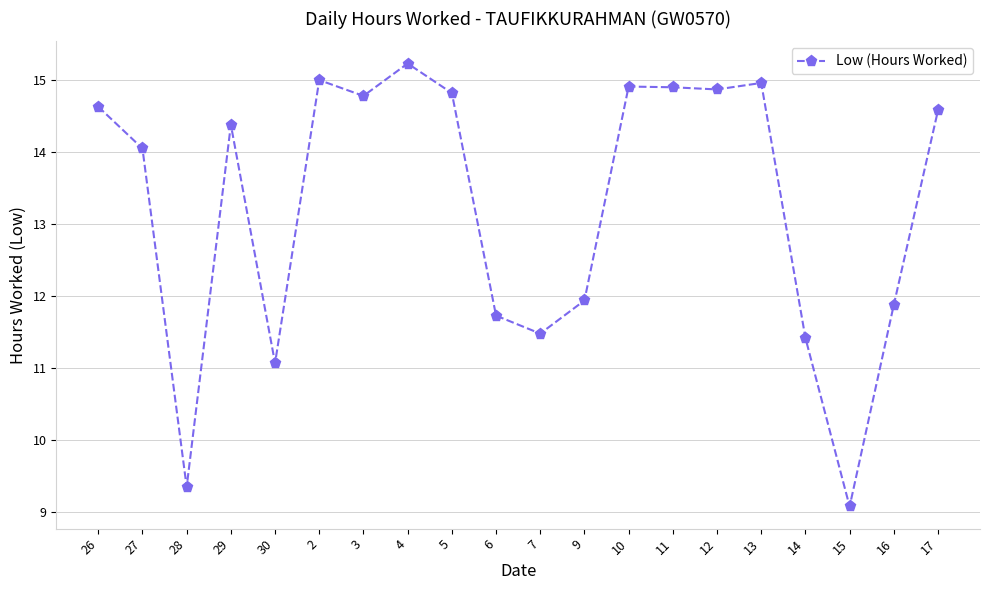

What is the average value?

13.3